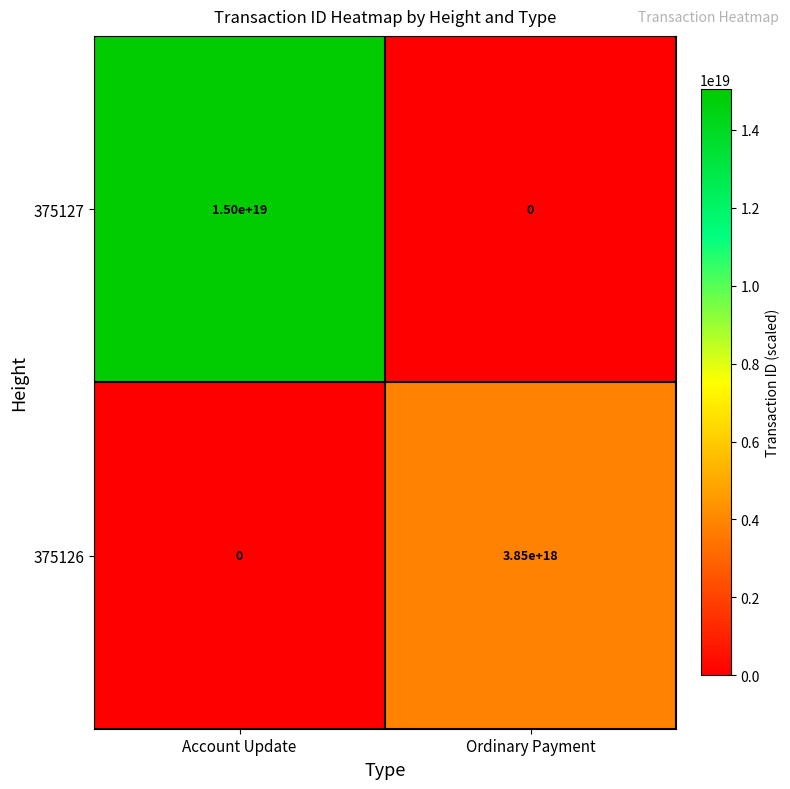

At which label is 375126 closest to 1925000000000000000?

Account Update